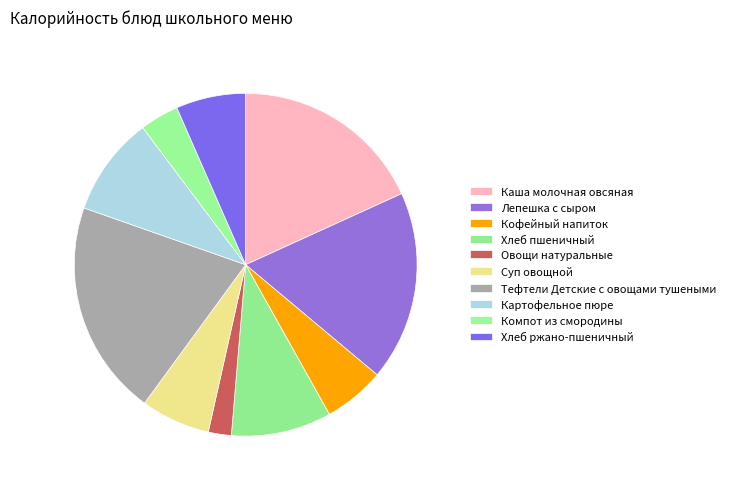

The Хлеб ржано-пшеничный slice represents 7% of the pie. True or false?

True